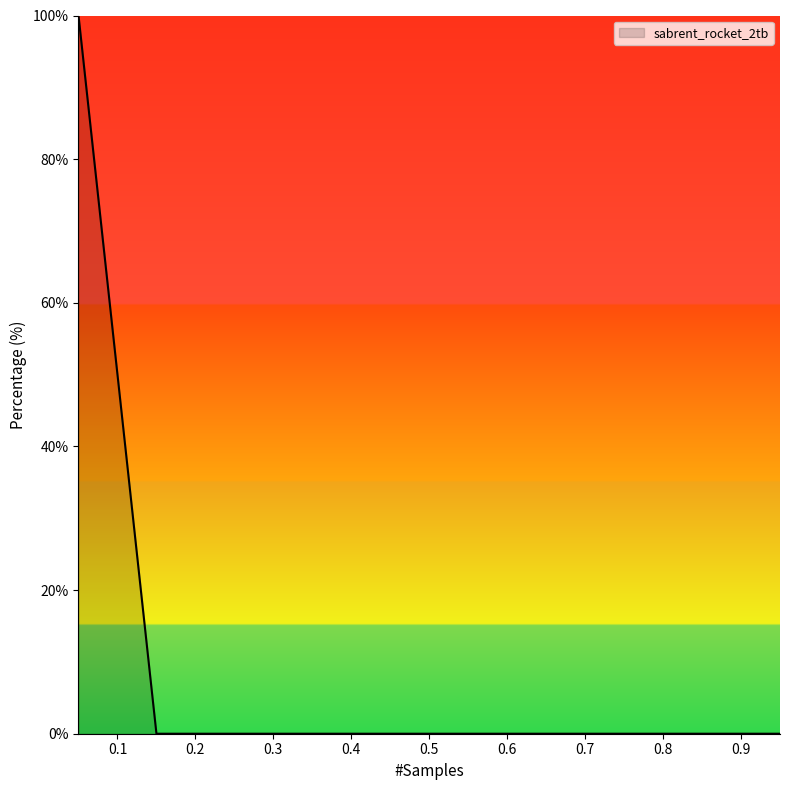

What is the difference between the maximum and minimum values?

100